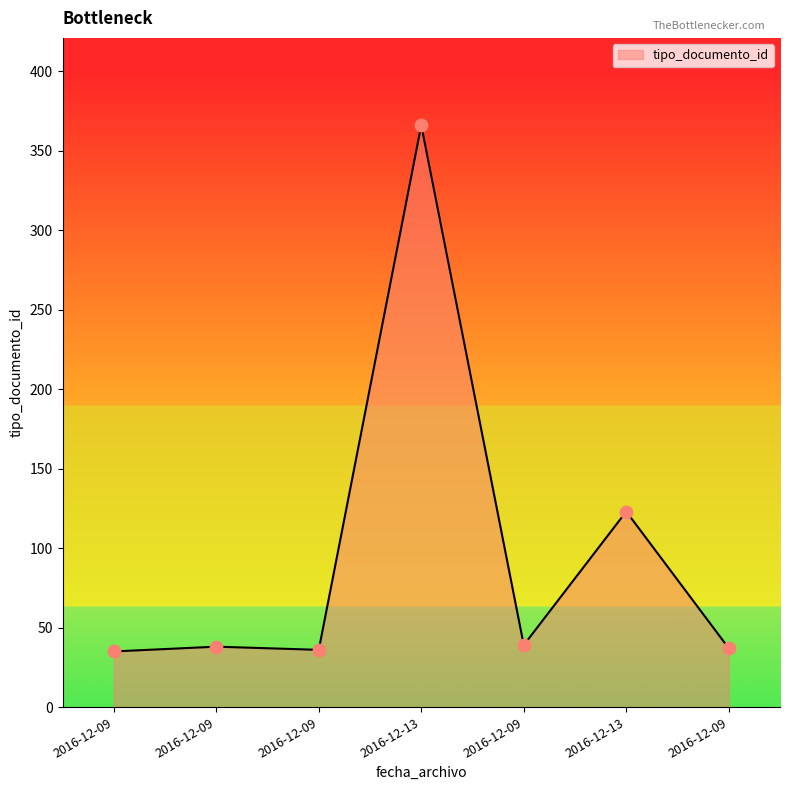

Between 2016-12-09 and 2016-12-09, which is larger?

2016-12-09